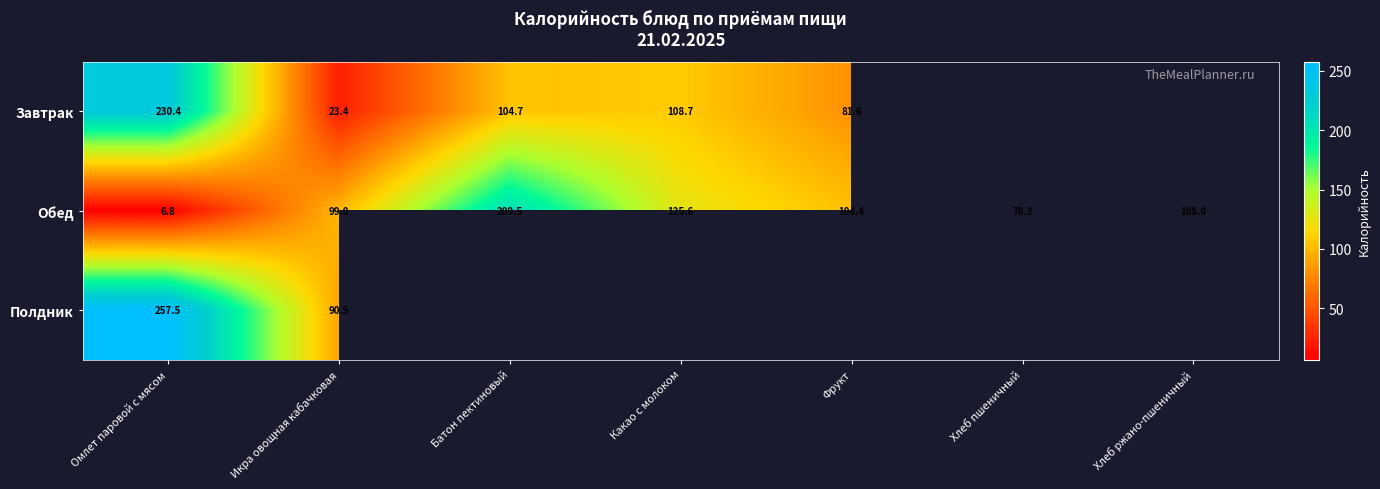

What is the maximum value shown in the chart?

257.5